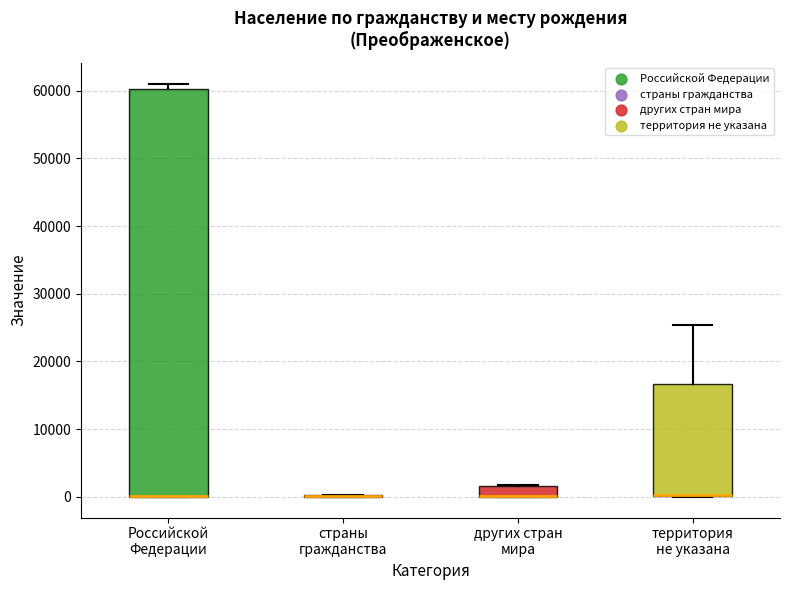

Where is the upper edge of the box for других стран мира on the y-axis? The values are not printed on the chart, so give them approximately, as read against the axis.

2000